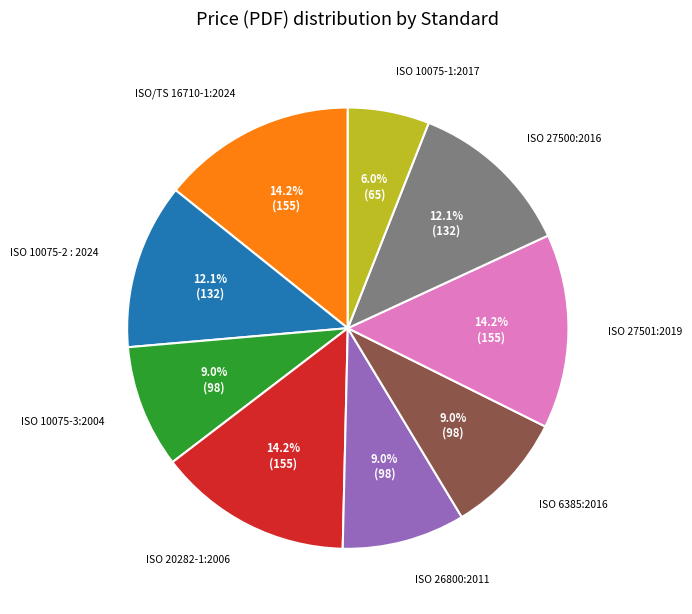

Between ISO 27501:2019 and ISO 20282-1:2006, which is larger?

ISO 27501:2019